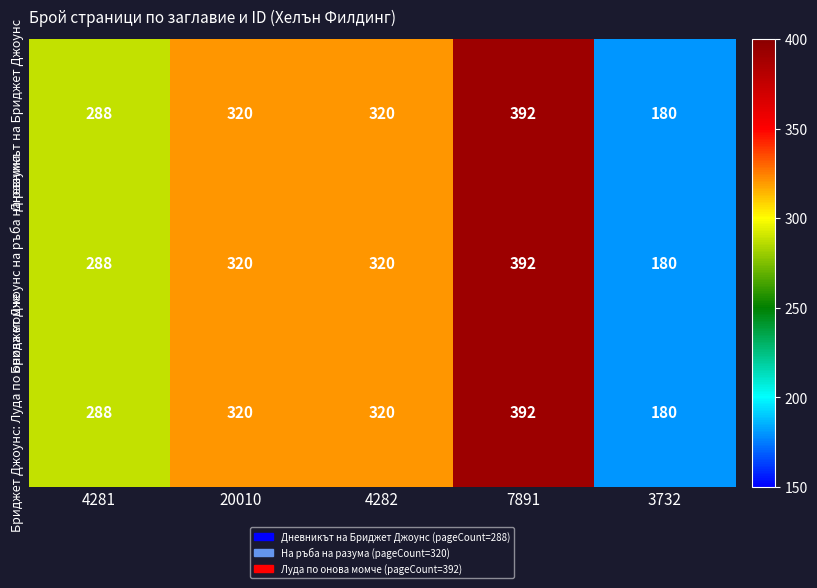

What is the total value across all series at 20010?

960